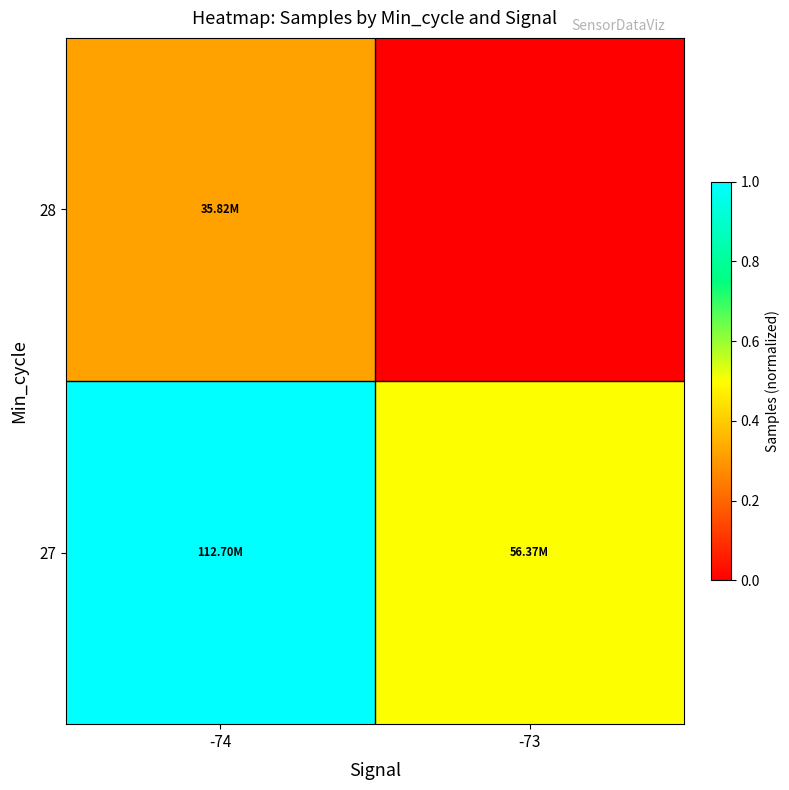

What is the difference between the highest and lowest values at -73?

0.5